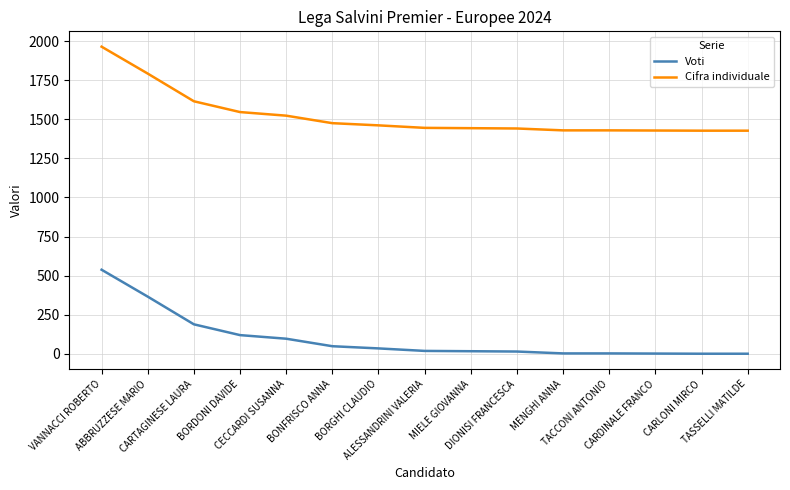

List the series in order of their peak value, highest first.

Cifra individuale, Voti